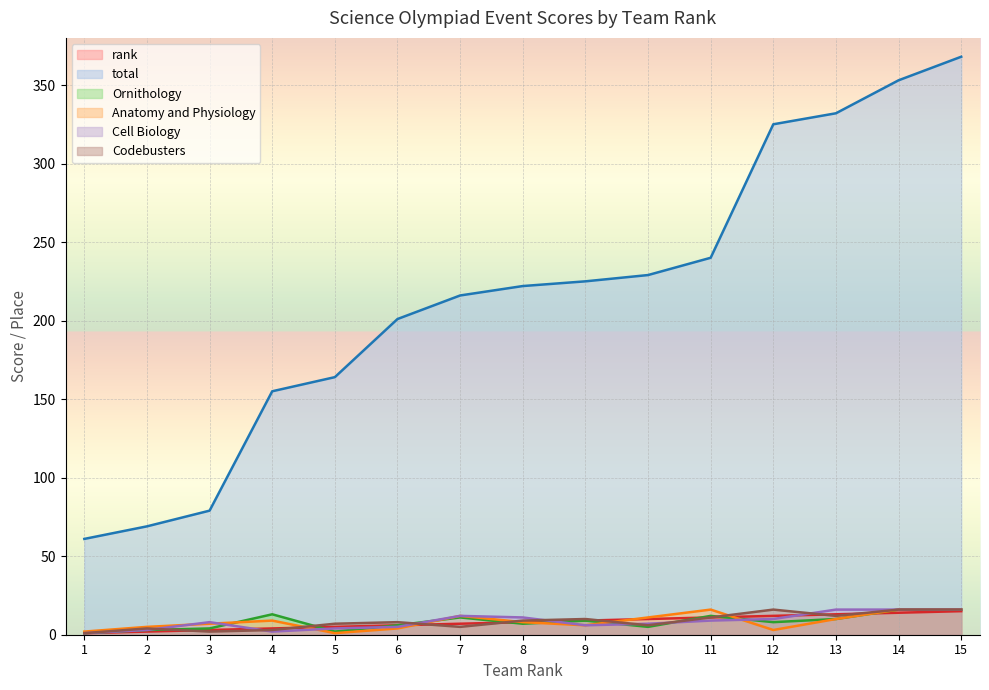

Reading left to right, list all the values displayed in this chart.

rank: 1=1	2=2	3=3	4=4	5=5	6=6	7=7	8=8	9=9	10=10	11=11	12=12	13=13	14=14	15=15
total: 1=61	2=69	3=79	4=155	5=164	6=201	7=216	8=222	9=225	10=229	11=240	12=325	13=332	14=353	15=368
Ornithology: 1=1	2=3	3=4	4=13	5=2	6=6	7=11	8=7	9=9	10=5	11=12	12=8	13=10	14=16	15=16
Anatomy and Physiology: 1=2	2=5	3=7	4=9	5=1	6=4	7=12	8=8	9=6	10=11	11=16	12=3	13=10	14=16	15=16
Cell Biology: 1=1	2=3	3=8	4=2	5=4	6=5	7=12	8=11	9=6	10=7	11=9	12=10	13=16	14=16	15=16
Codebusters: 1=1	2=4	3=2	4=3	5=7	6=8	7=5	8=9	9=10	10=6	11=11	12=16	13=12	14=16	15=16